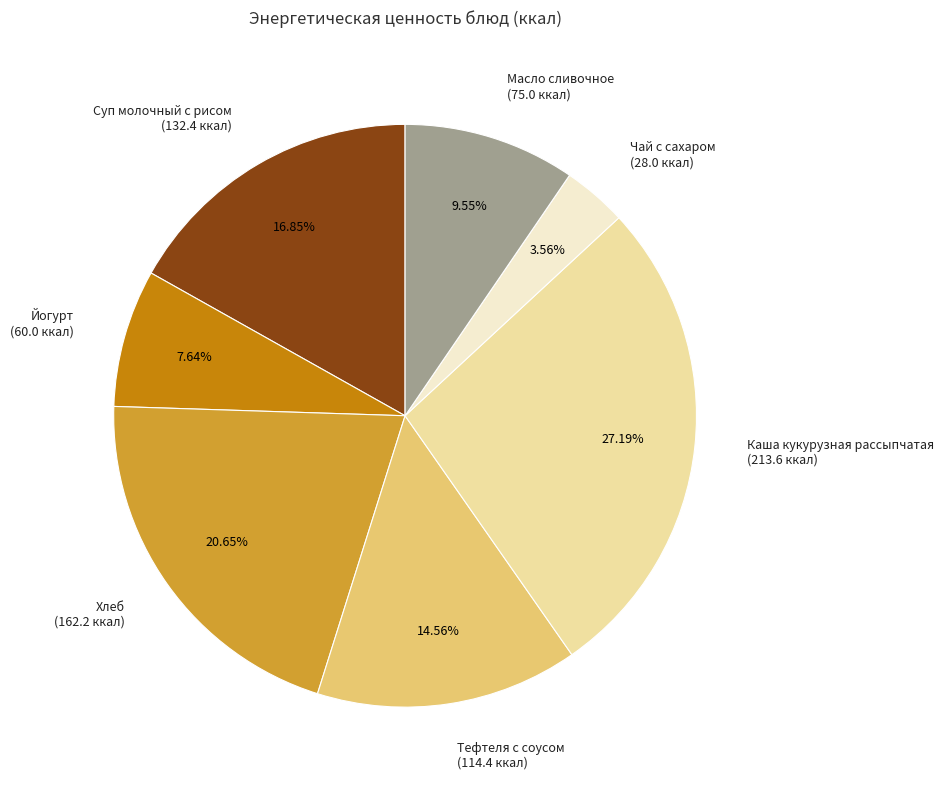

To the nearest percent, what portion does Каша кукурузная рассыпчатая represent?

27%